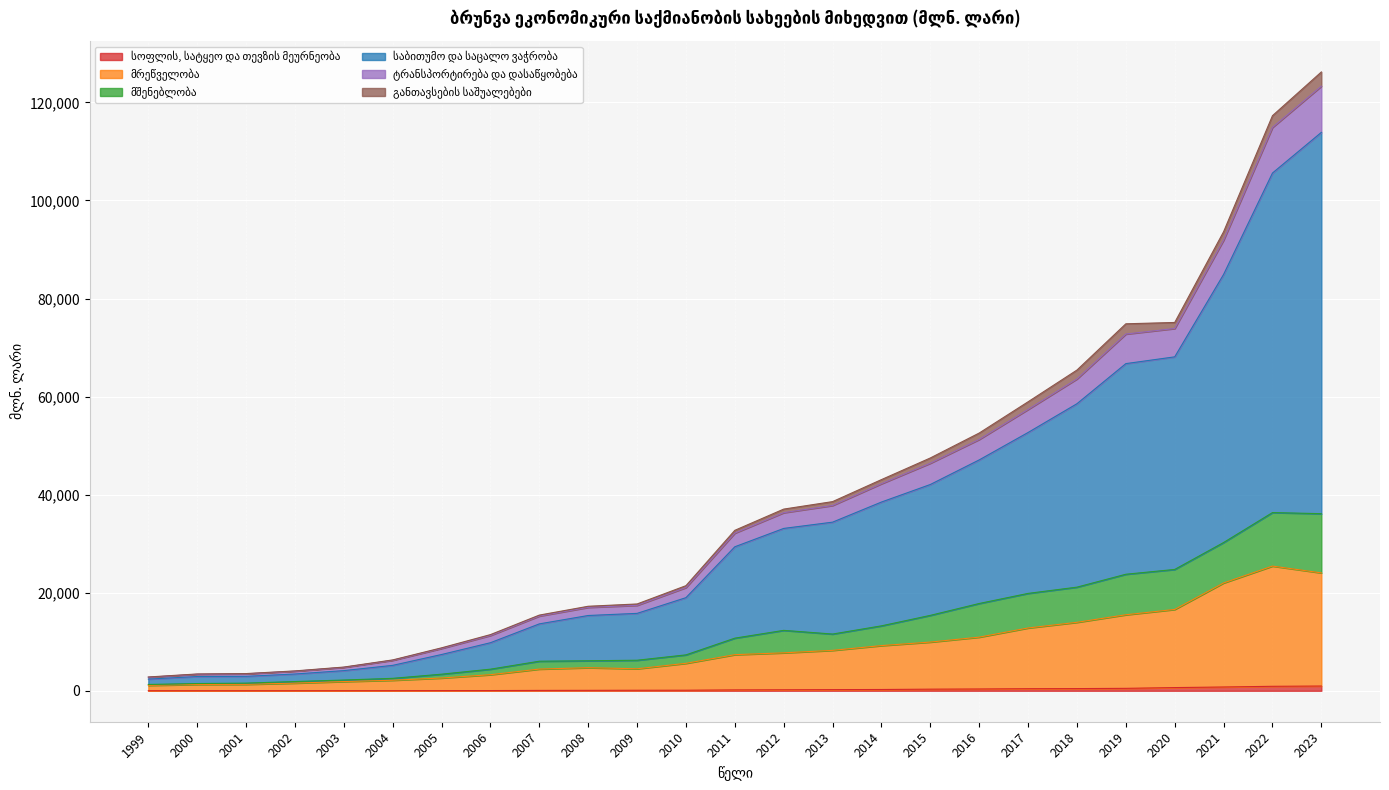

In მრეწველობა, how many points are lower than both neighbors (excluding endpoints)?

1